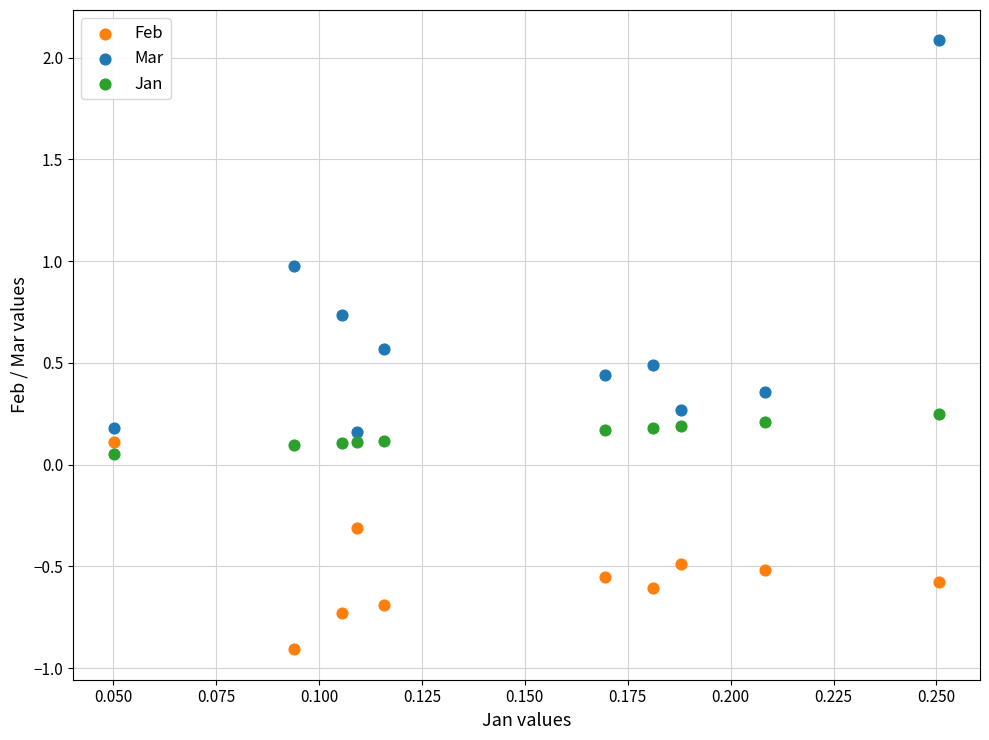

Which series contains the lowest Y value?

Feb